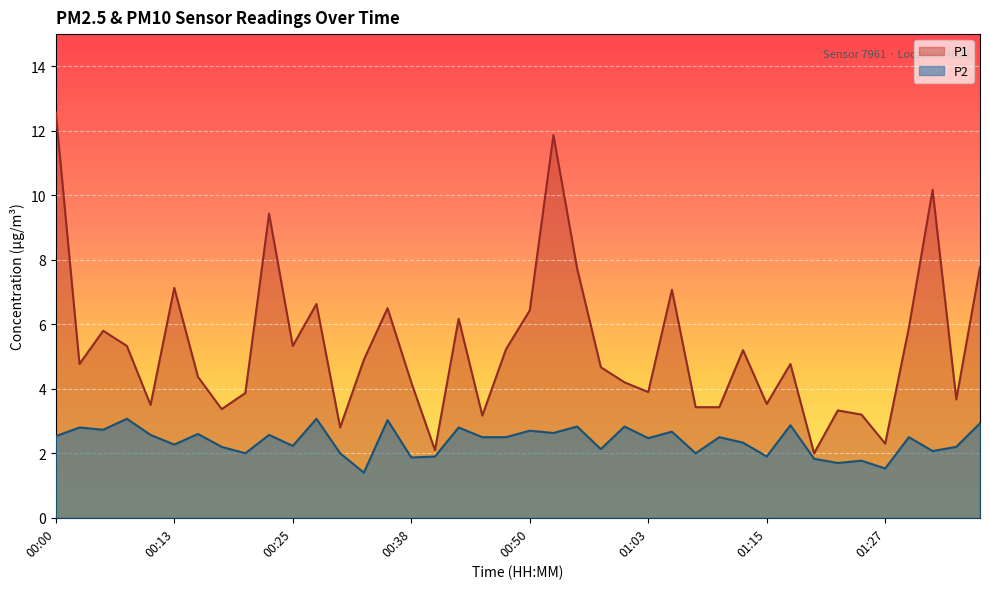

Which series has the largest total across all categories?

P1